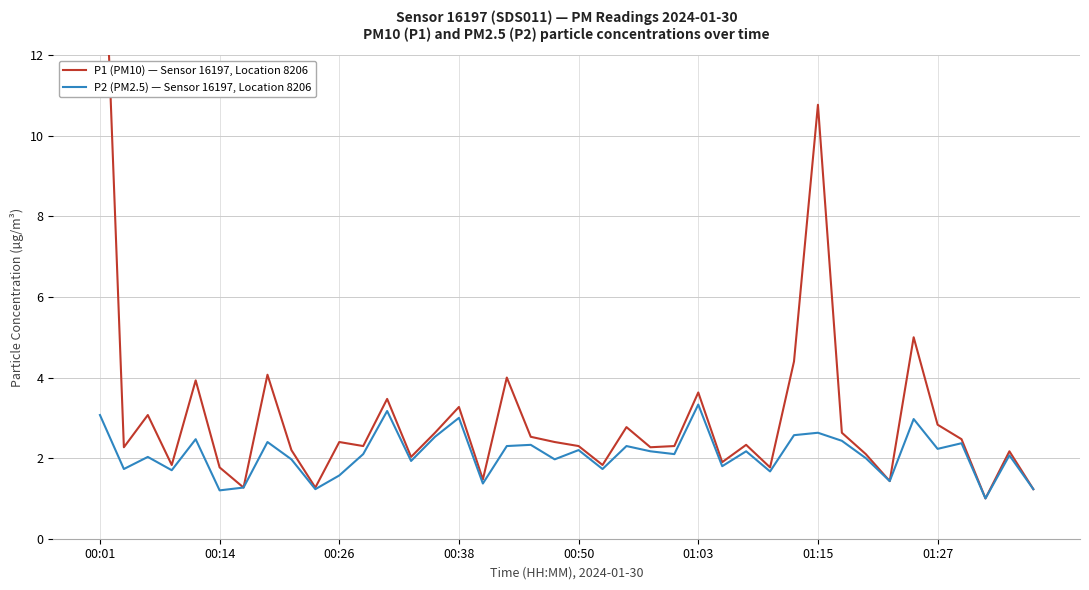

The value of P2 (PM2.5) — Sensor 16197, Location 8206 at 32 is 2.0. True or false?

True